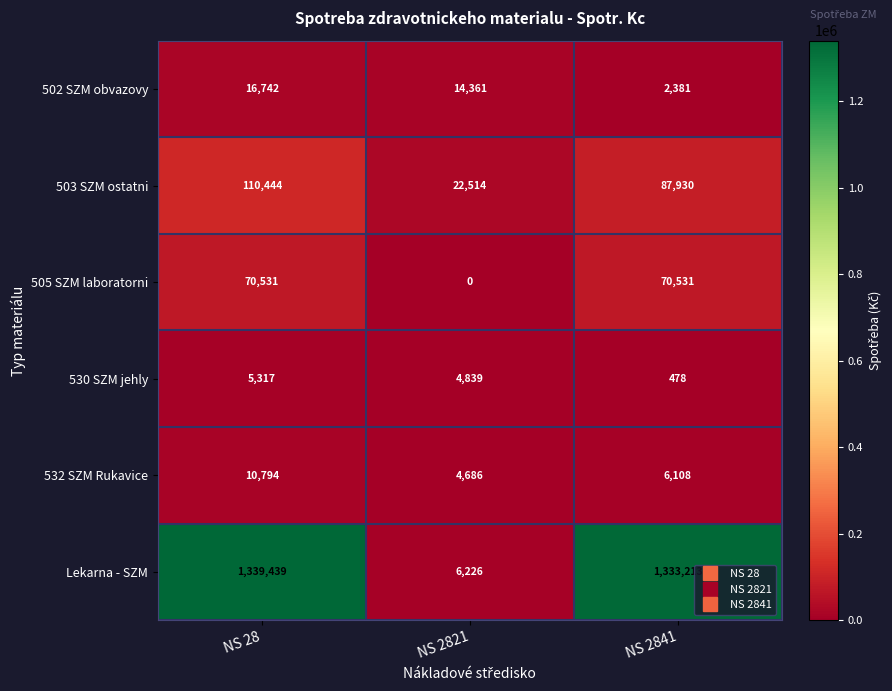

What is the sum of all 505 SZM laboratorni values?

141062